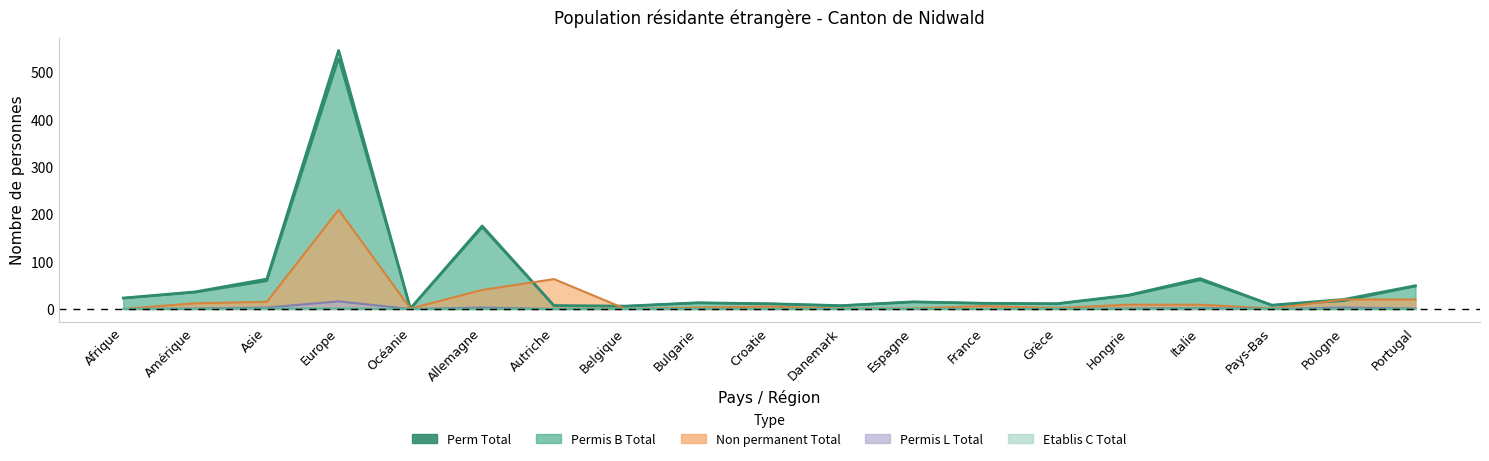

Count the number of data series in this chart.

5